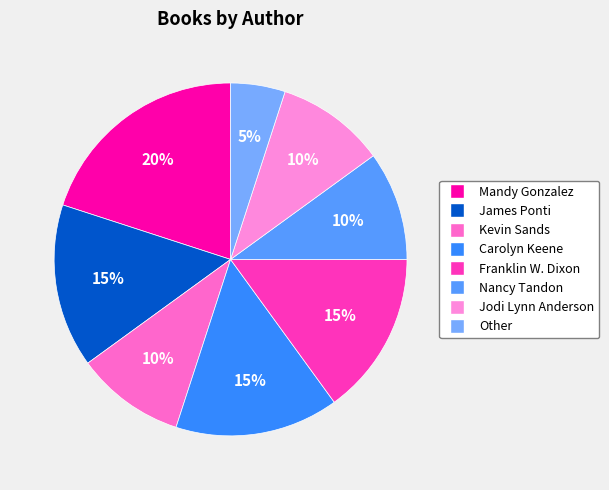

Is it true that Carolyn Keene is 15% of the pie?

True